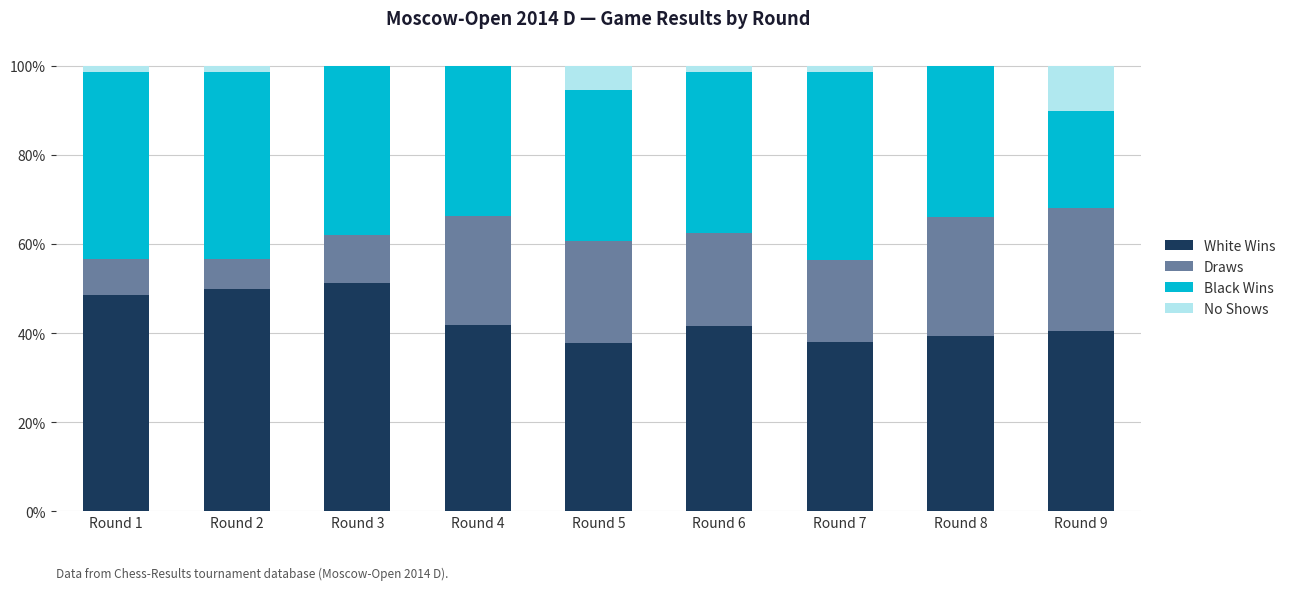

Are the bars horizontal?

No